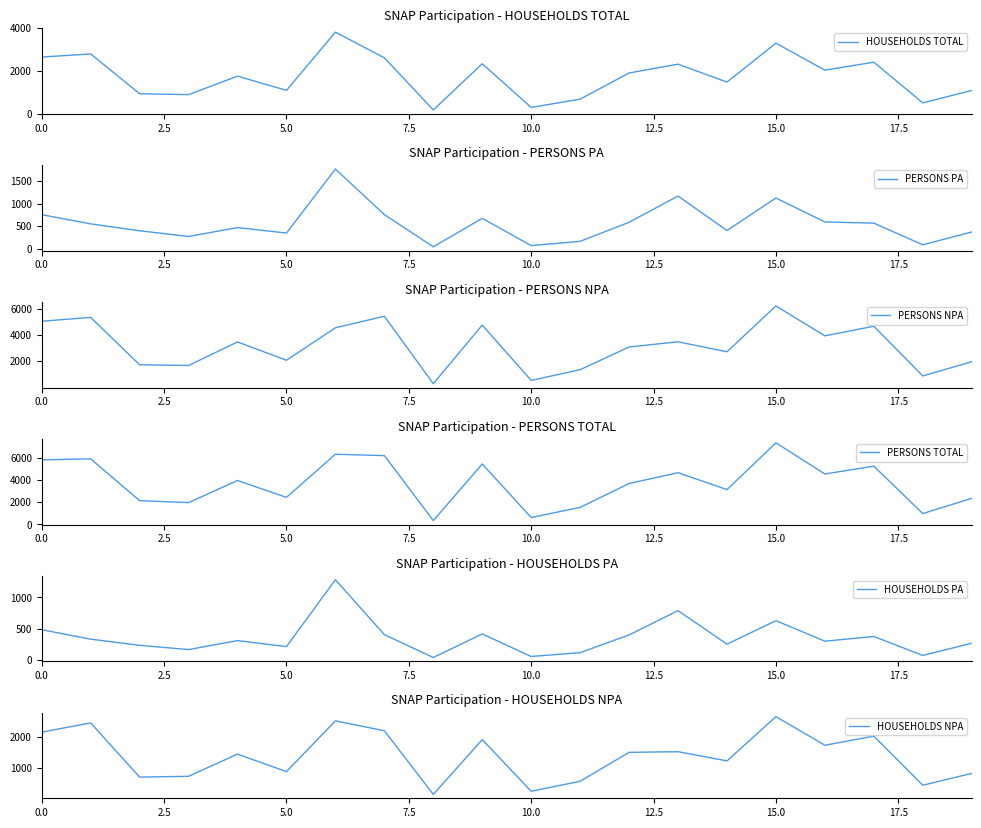

Rank the series at 2.5 from lowest to highest value.

HOUSEHOLDS PA, PERSONS PA, HOUSEHOLDS NPA, HOUSEHOLDS TOTAL, PERSONS NPA, PERSONS TOTAL